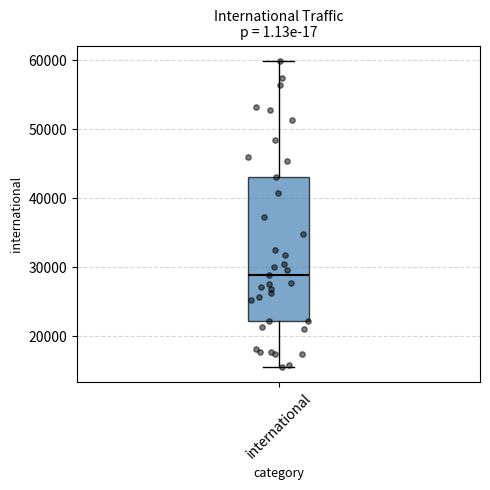

Where is the lower edge of the box for international on the y-axis? The values are not printed on the chart, so give them approximately, as read against the axis.

22000